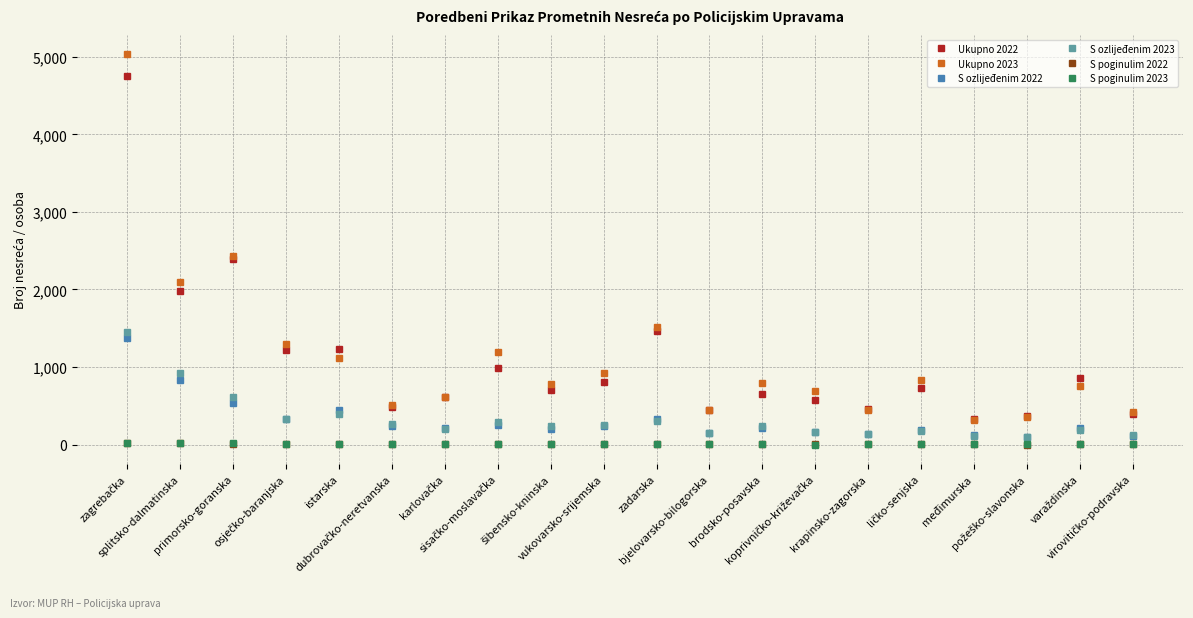

True or false: Ukupno 2022 and Ukupno 2023 cross at least once.

True